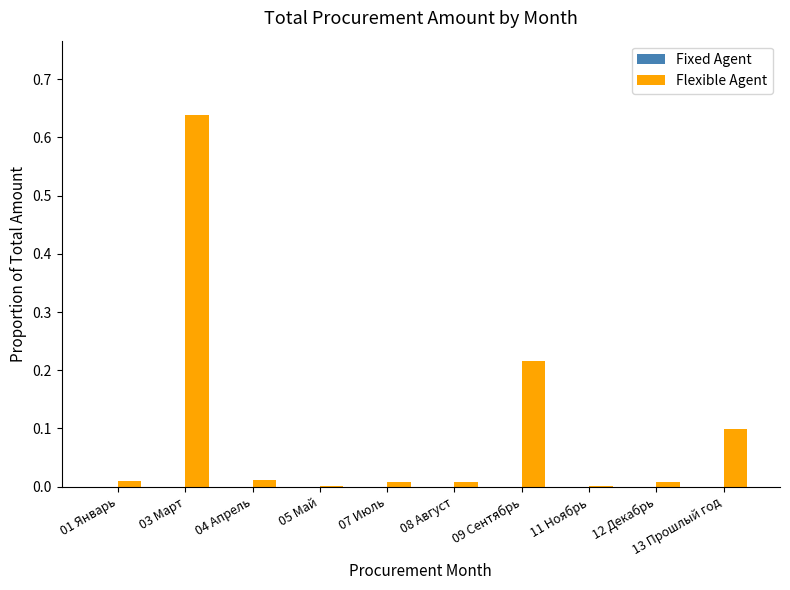

Are the bars horizontal?

No